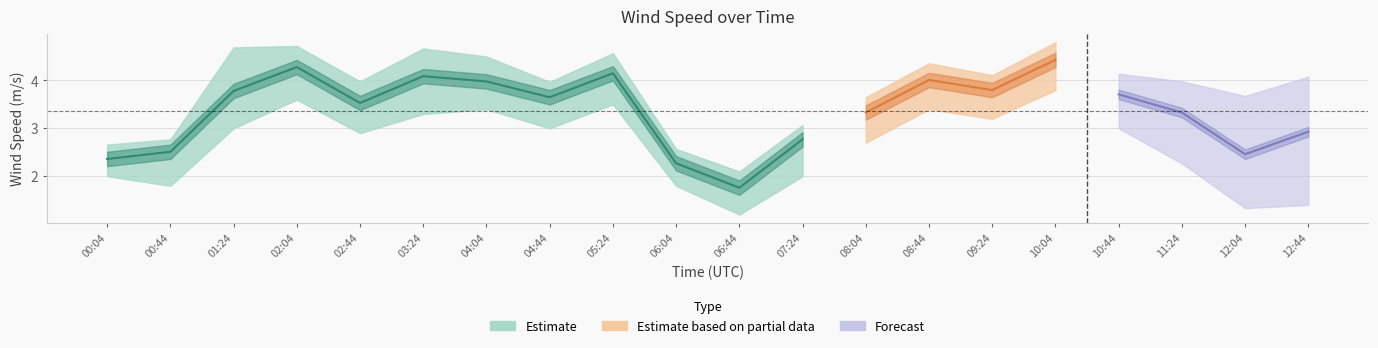

At which category is the sum across all series the highest?

10:04